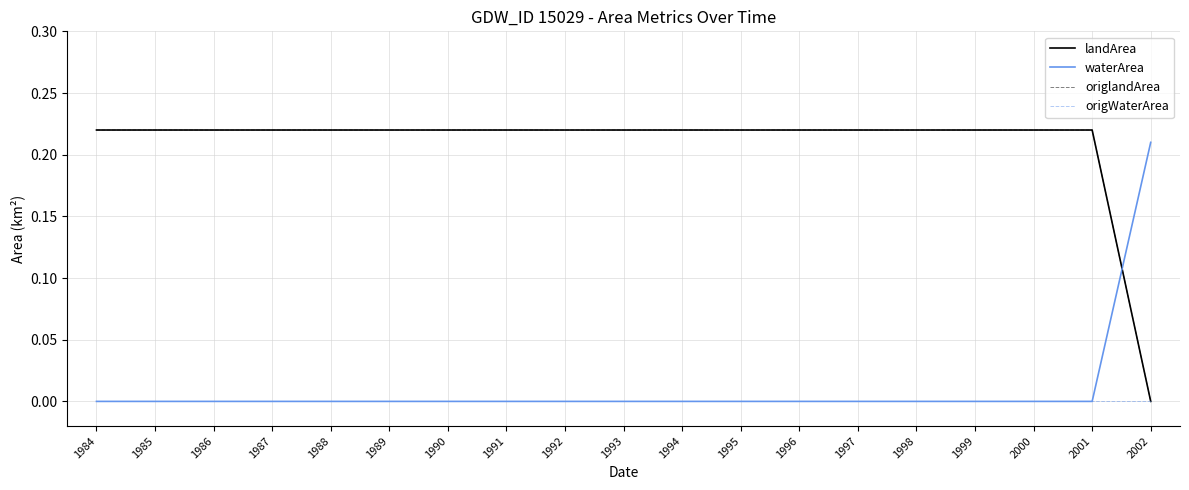

At which label does origlandArea reach its peak?

1984